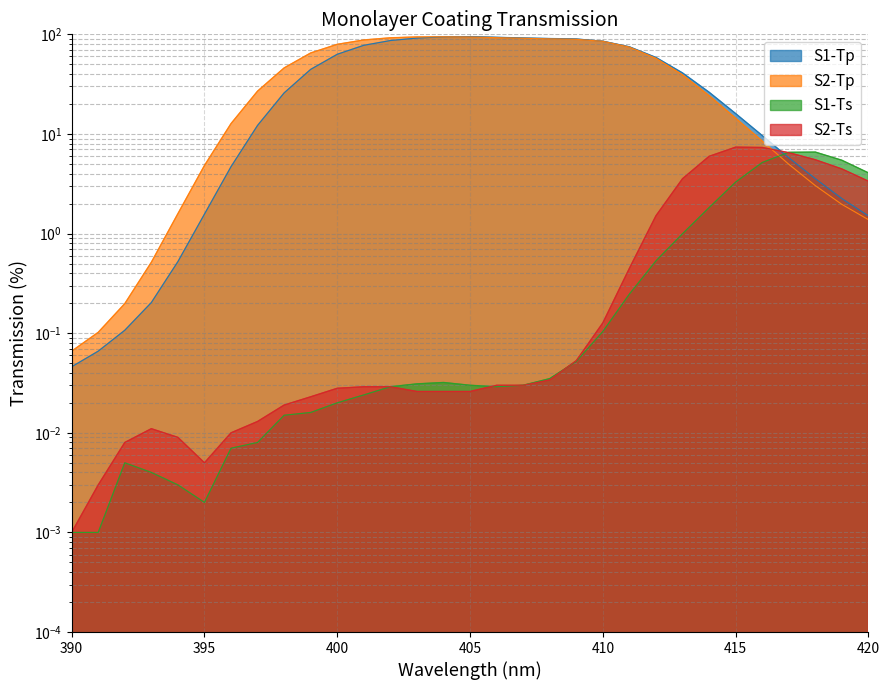

Which category has the highest value across all series?

405